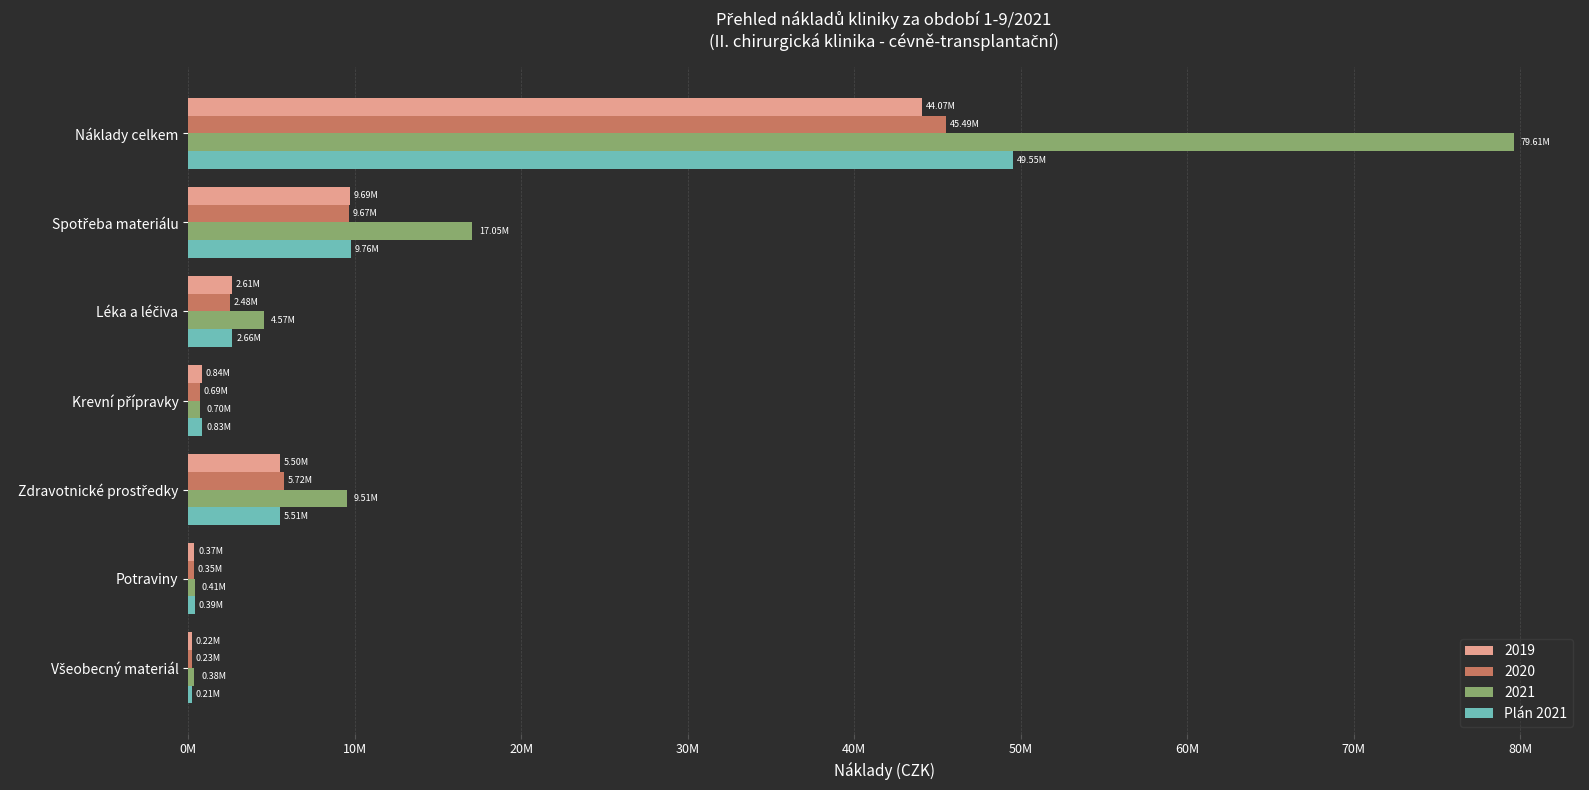

What position from the left is Všeobecný materiál?

7